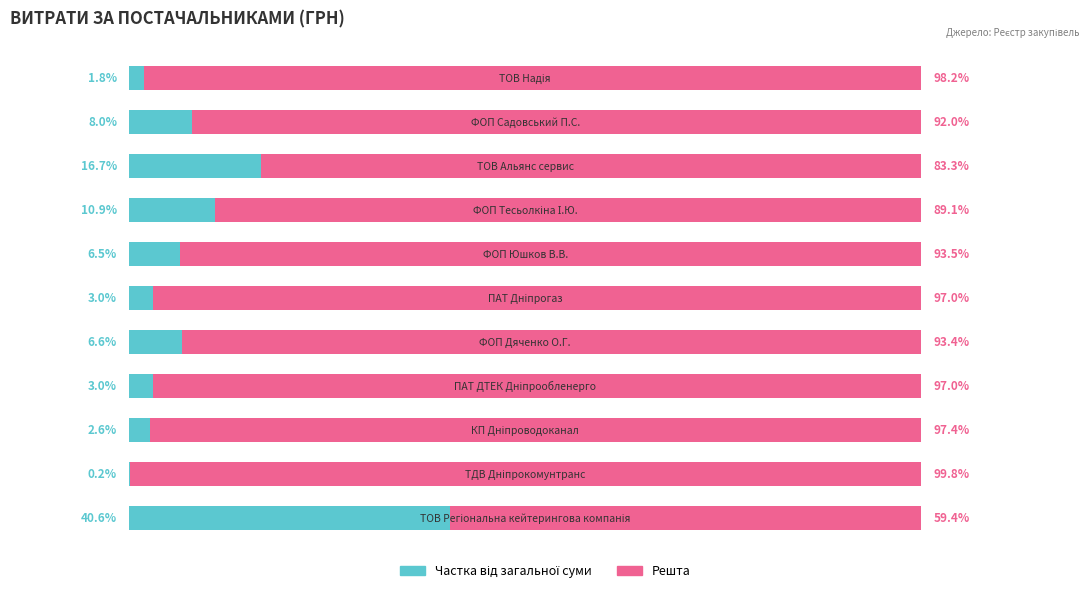

What is the value of the Частка (%) bar at the 8th from the left?

10.9